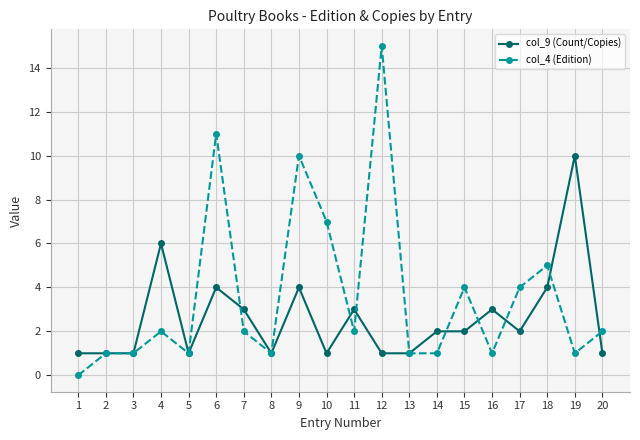

What is the maximum value shown in the chart?

15